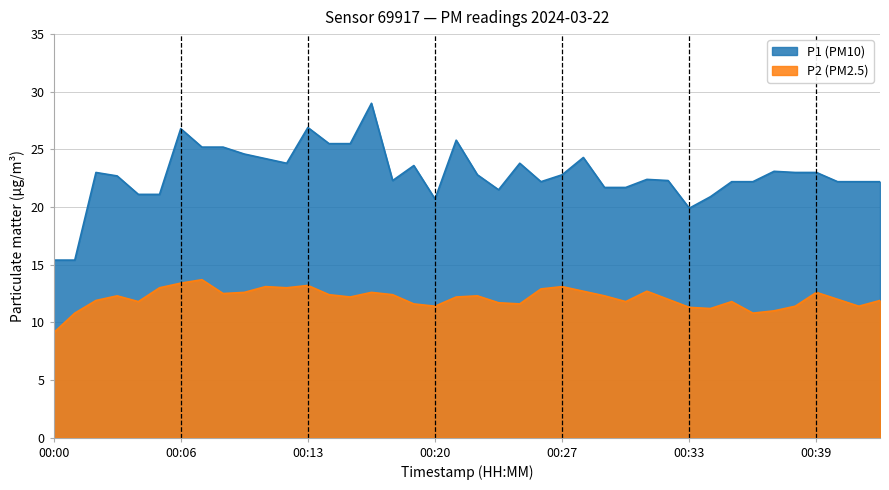

Rank the series at 00:16 from lowest to highest value.

P2, P1